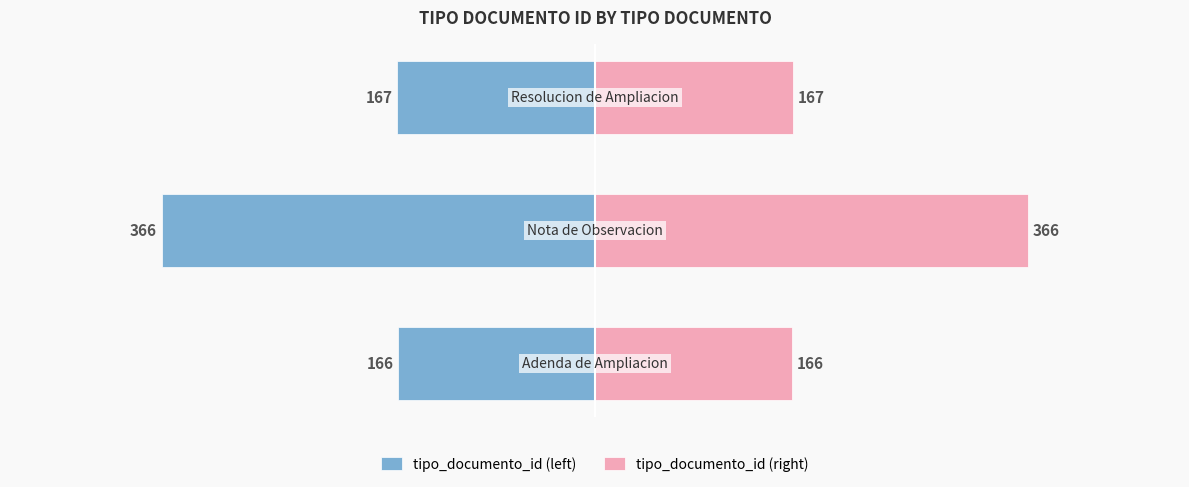

What is the sum of all tipo_documento_id (left) values?

-699